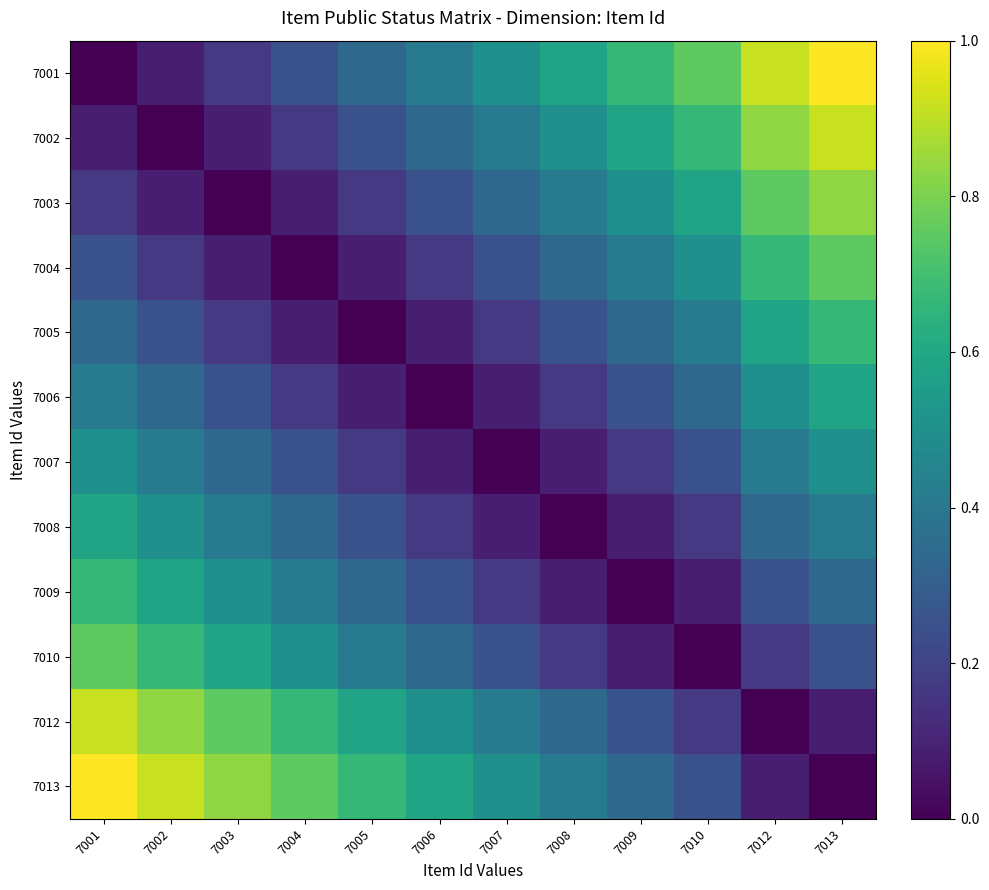

Which label corresponds to the smallest value in the chart?

7001